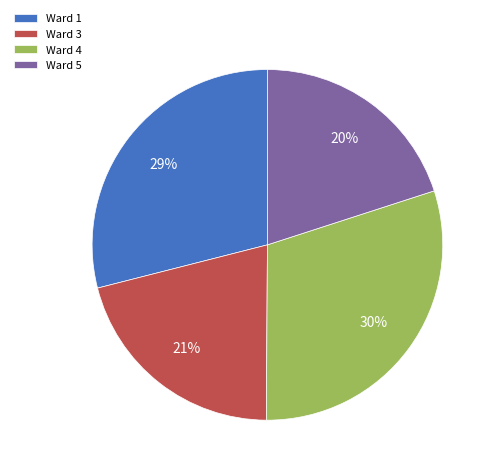

To the nearest percent, what portion does Ward 5 represent?

20%